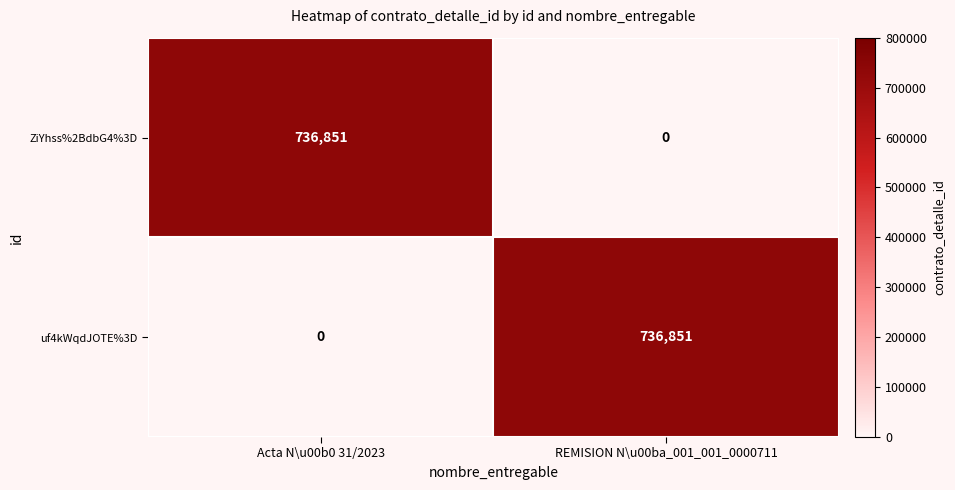

The value of ZiYhss%2BdbG4%3D at Acta N\u00b0 31/2023 is 736851. True or false?

True